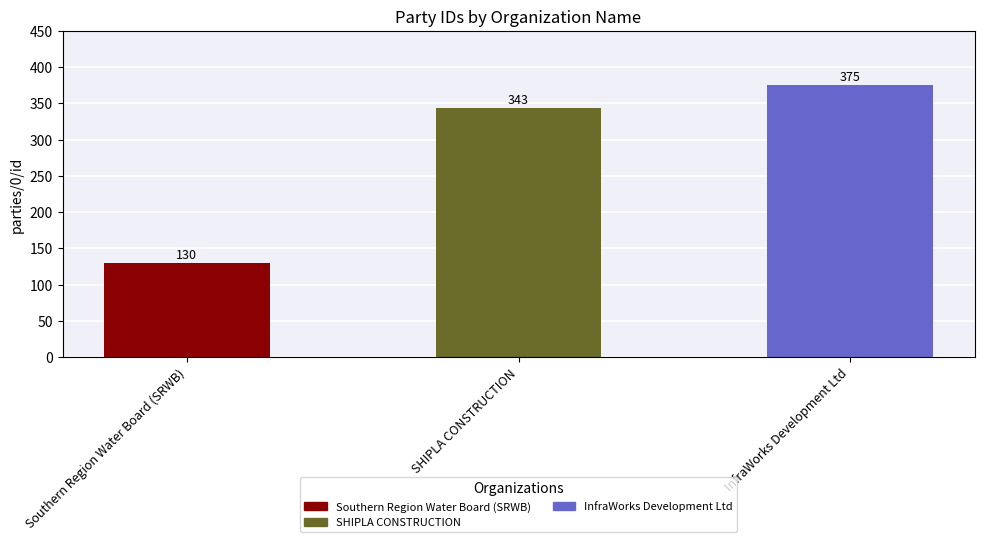

Are the bars grouped side by side (vs. stacked)?

No